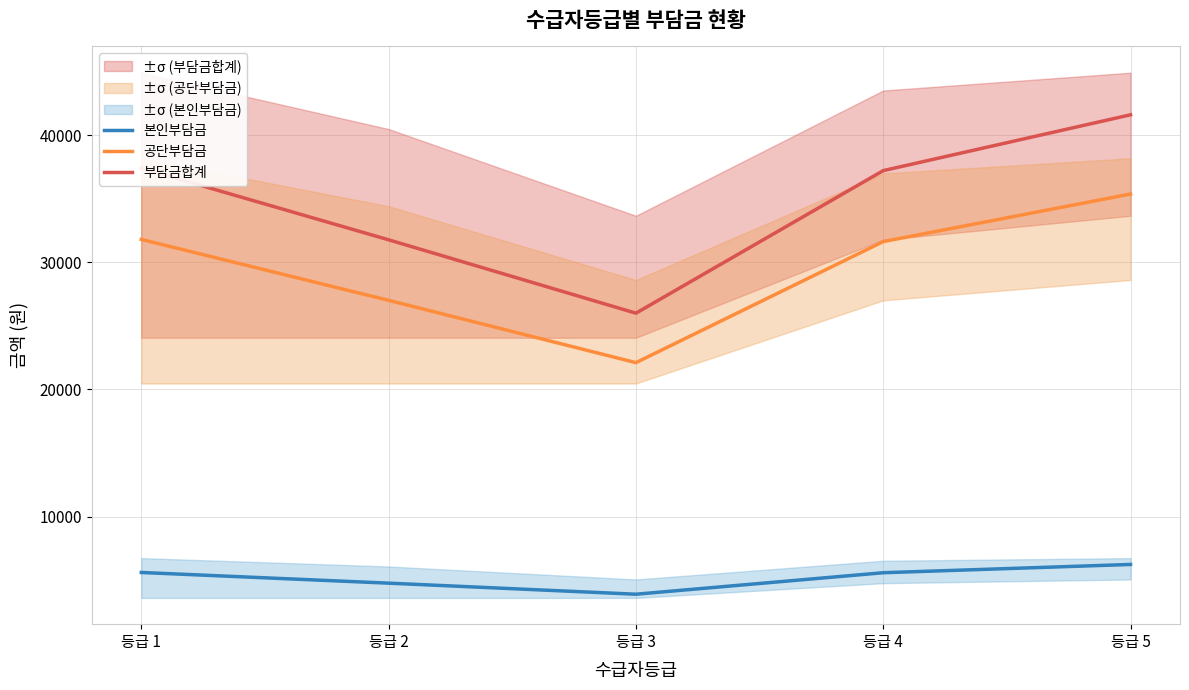

What is the difference between the maximum and minimum values in the 공단부담금 series?

13260